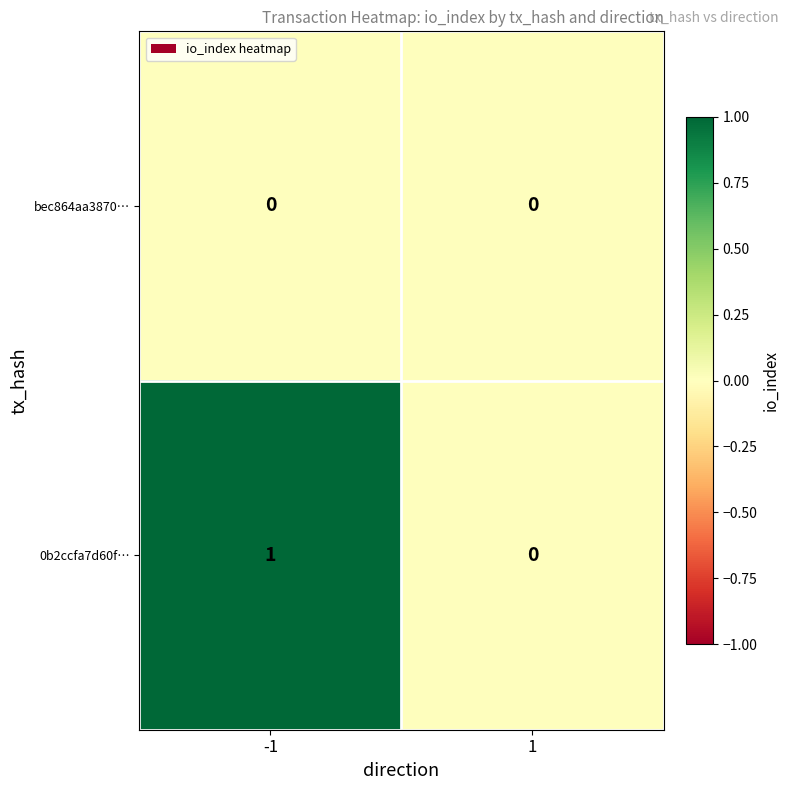

Rank the categories by 0b2ccfa7d60f… value from lowest to highest.

1, -1